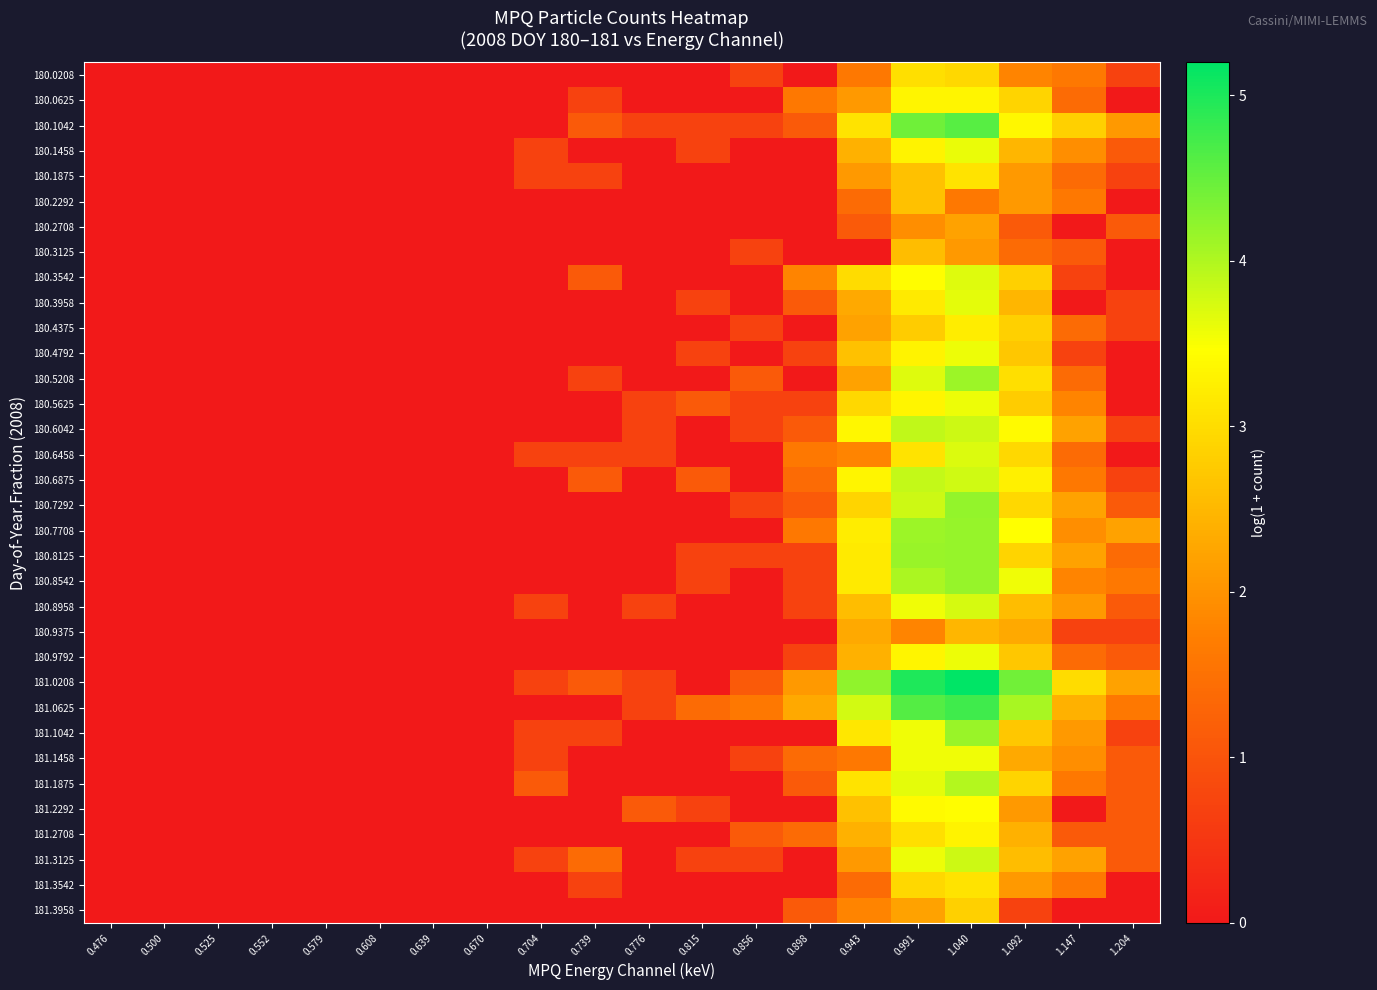

List the series in order of their peak value, highest first.

181.0208, 181.0625, 180.1042, 180.7292, 180.7708, 180.8125, 180.8542, 181.1042, 180.5208, 181.1875, 180.6042, 180.6875, 181.3125, 180.8958, 180.6458, 180.3542, 180.3958, 180.1458, 180.4792, 180.5625, 180.9792, 181.1458, 181.2292, 180.0625, 181.2708, 180.4375, 180.1875, 181.3542, 180.0208, 181.3958, 180.2292, 180.3125, 180.9375, 180.2708